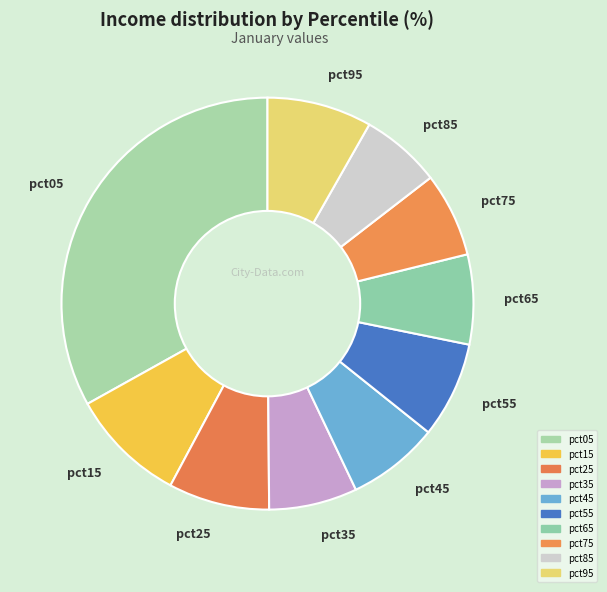

What is the largest slice in the pie chart?

pct05